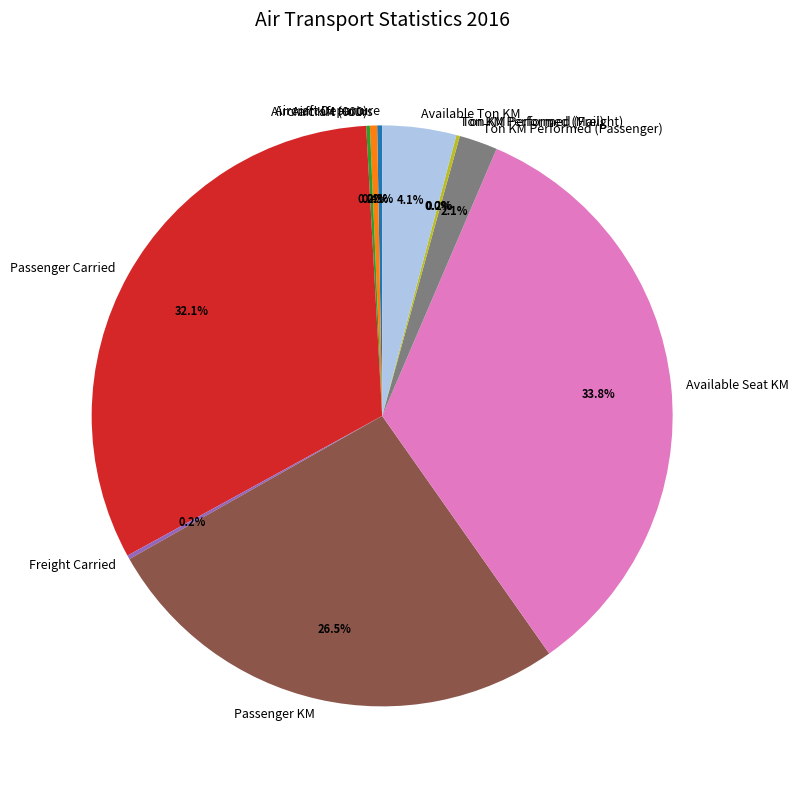

Which category has the biggest portion of the pie?

Available Seat KM